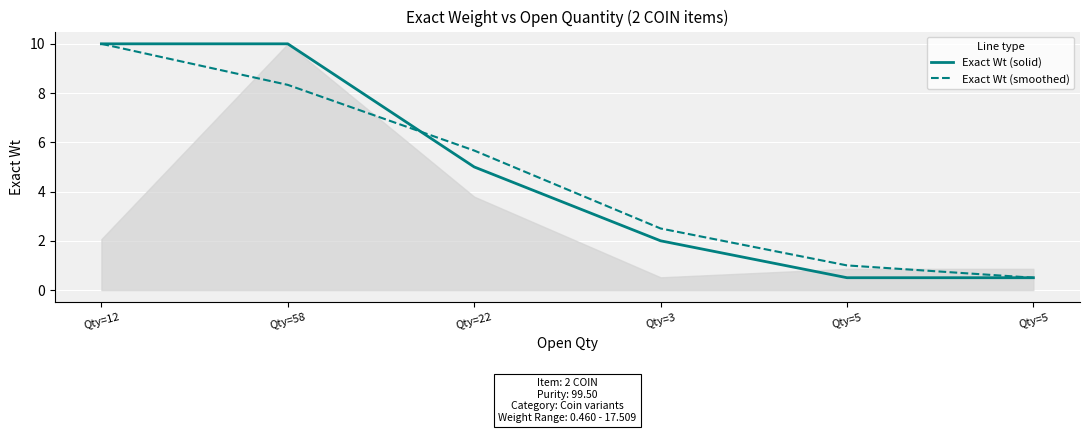

Read the Exact Wt (solid) value at Qty=12.

10.0